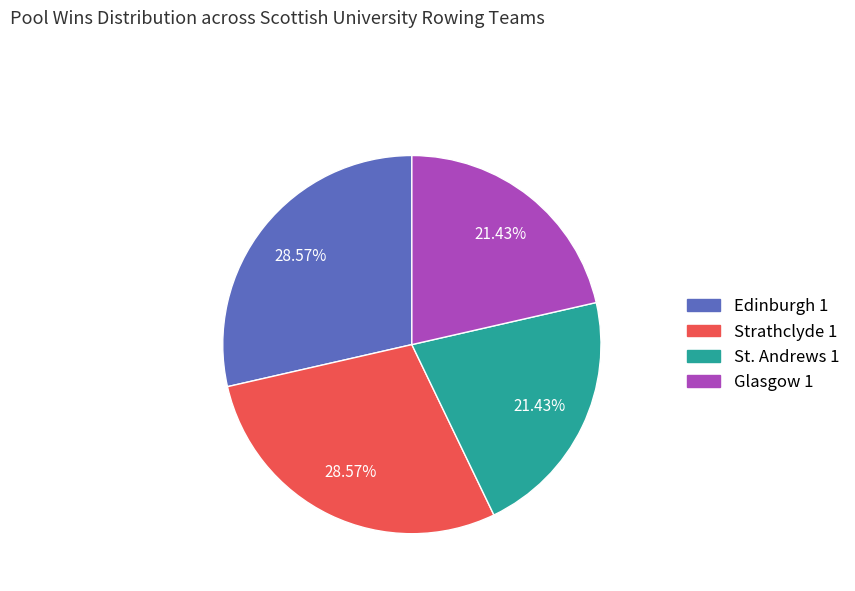

To the nearest percent, what percentage of the pie is Glasgow 1?

21%